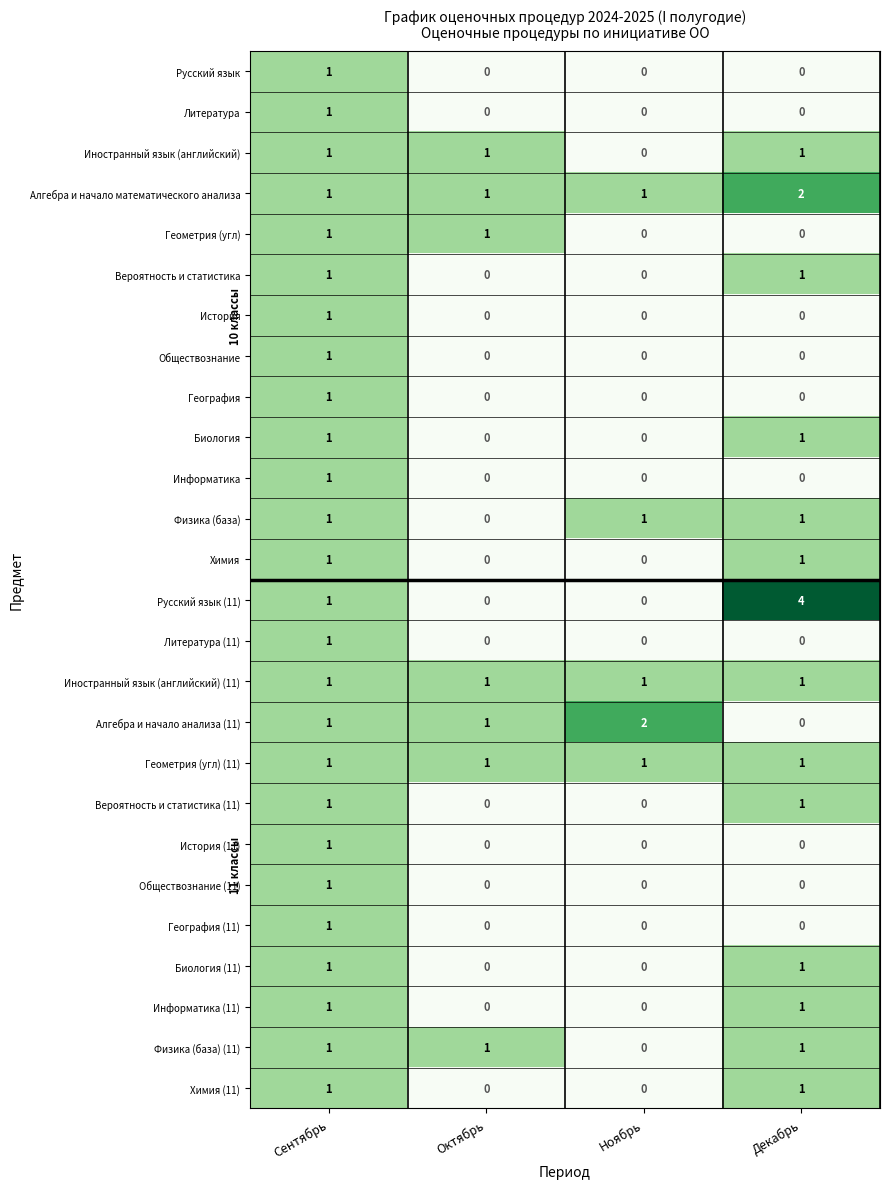

At which label does Русский язык (11) reach its peak?

Декабрь